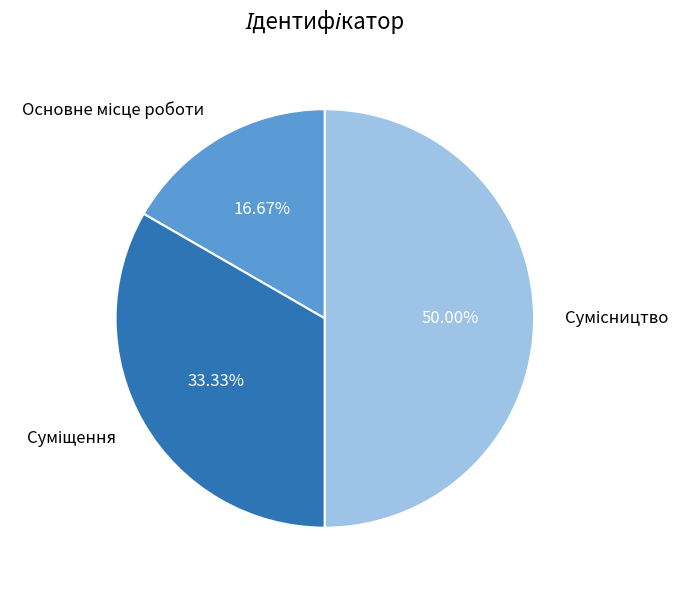

Which slice is the smallest?

Основне місце роботи